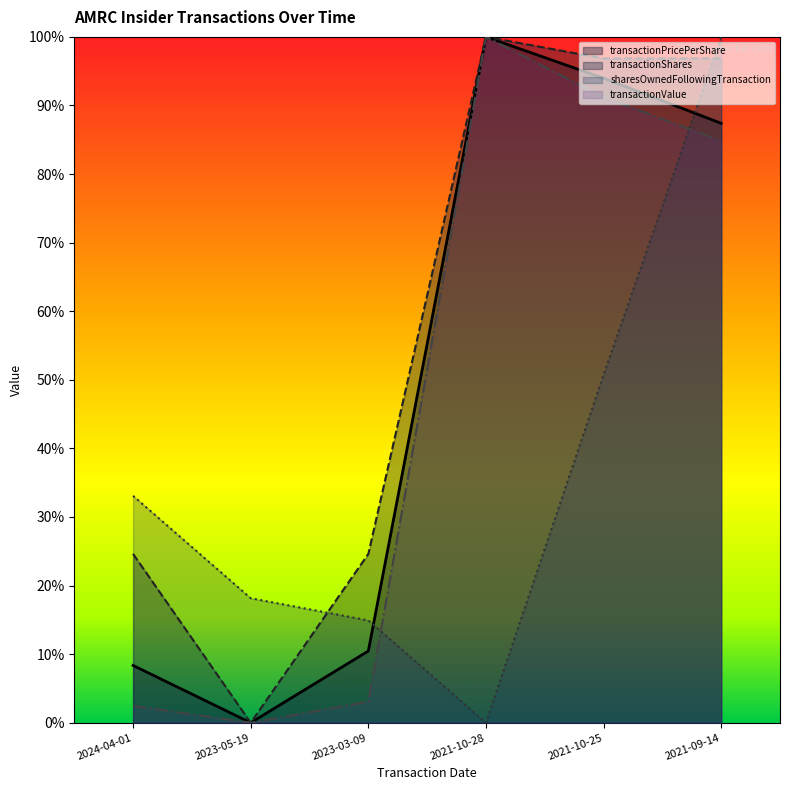

True or false: transactionPricePerShare and transactionValue intersect in this chart.

False